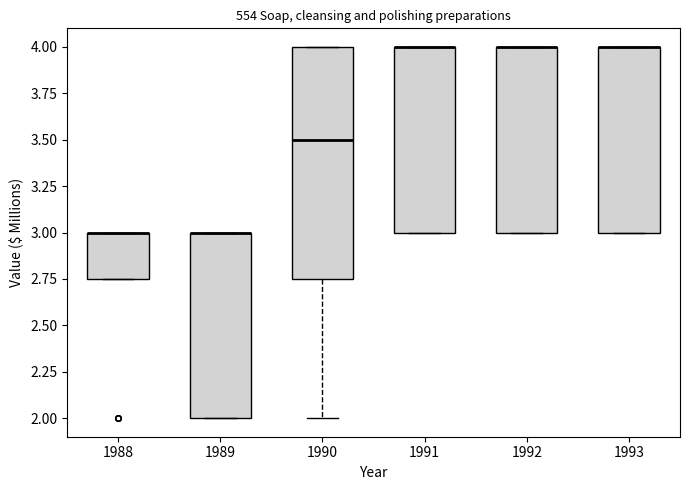

Where is the upper edge of the box at x = 1992 on the y-axis? The values are not printed on the chart, so give them approximately, as read against the axis.

4.00